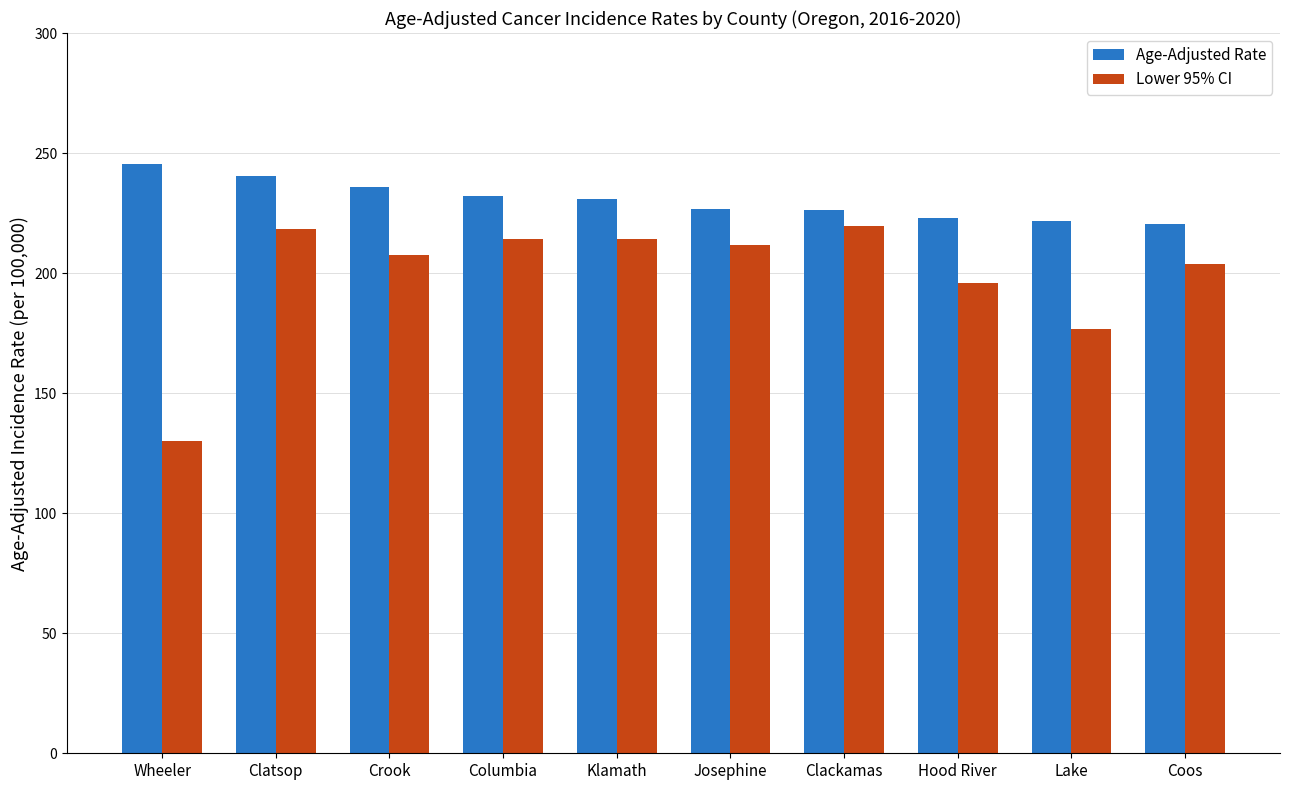

How many data points in Age-Adjusted Rate are less than 230?

5